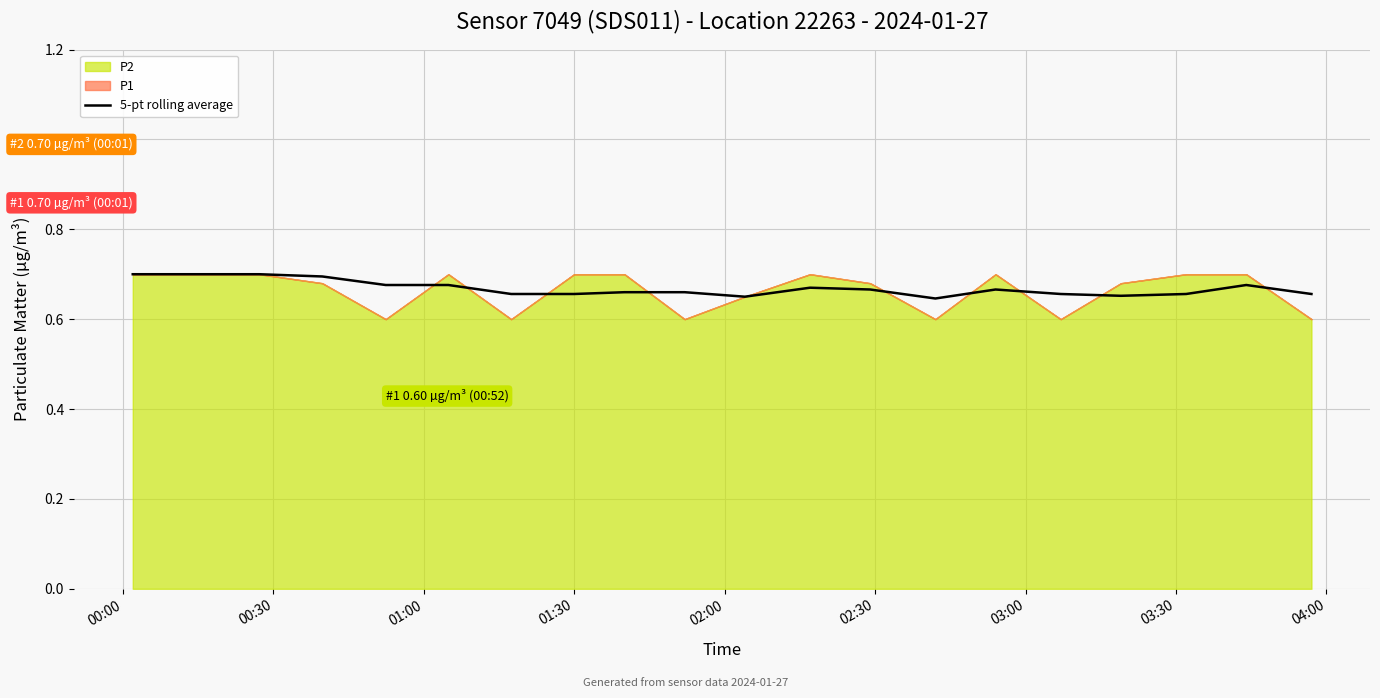

How many data points does each series have?

20